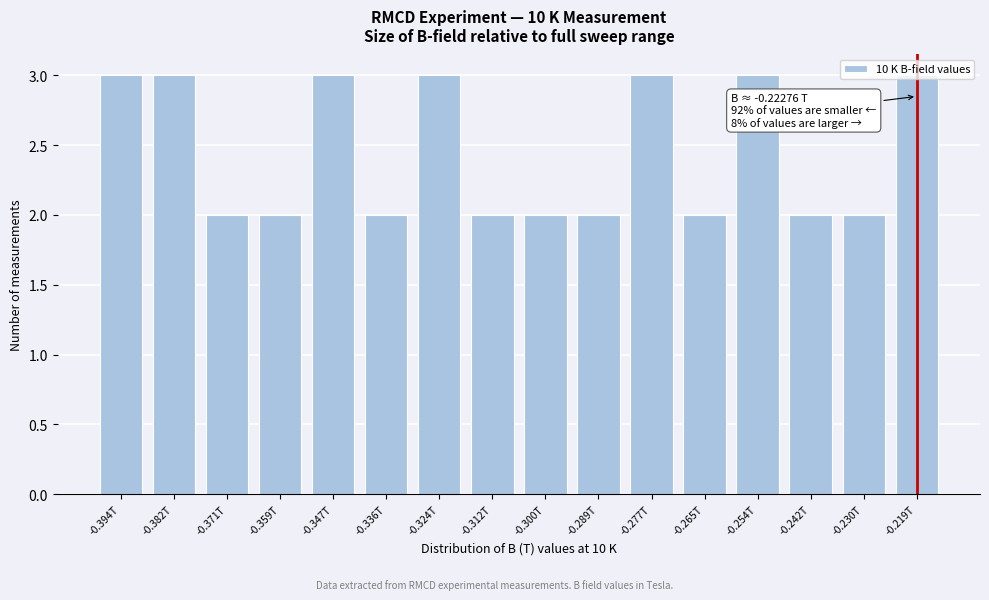

Approximately how many times larger is the value at -0.347T compared to -0.359T?

1.5